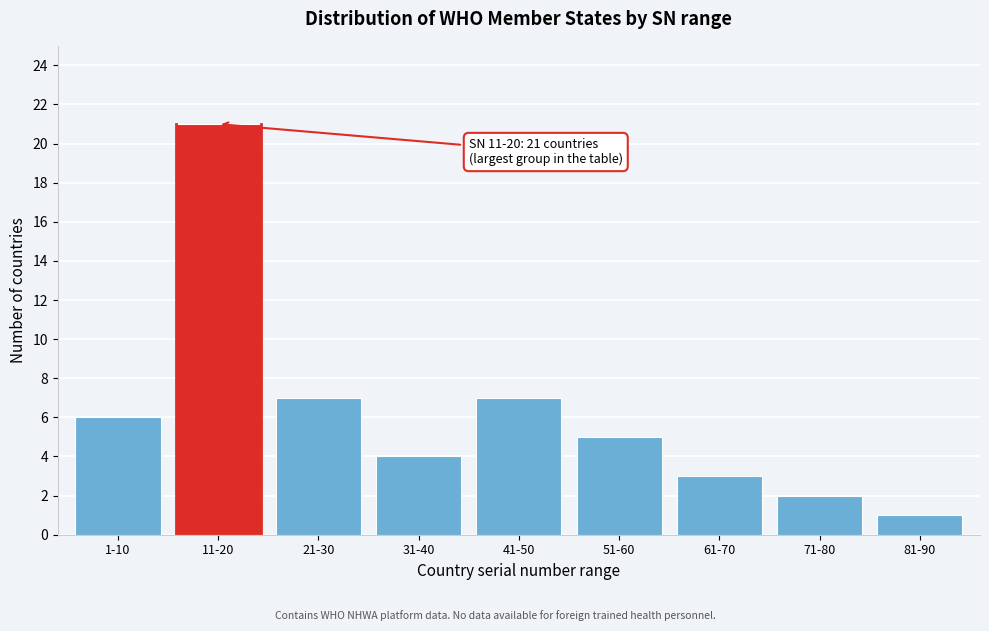

Reading left to right, what are all the values shown in this chart?

1-10=6	11-20=21	21-30=7	31-40=4	41-50=7	51-60=5	61-70=3	71-80=2	81-90=1